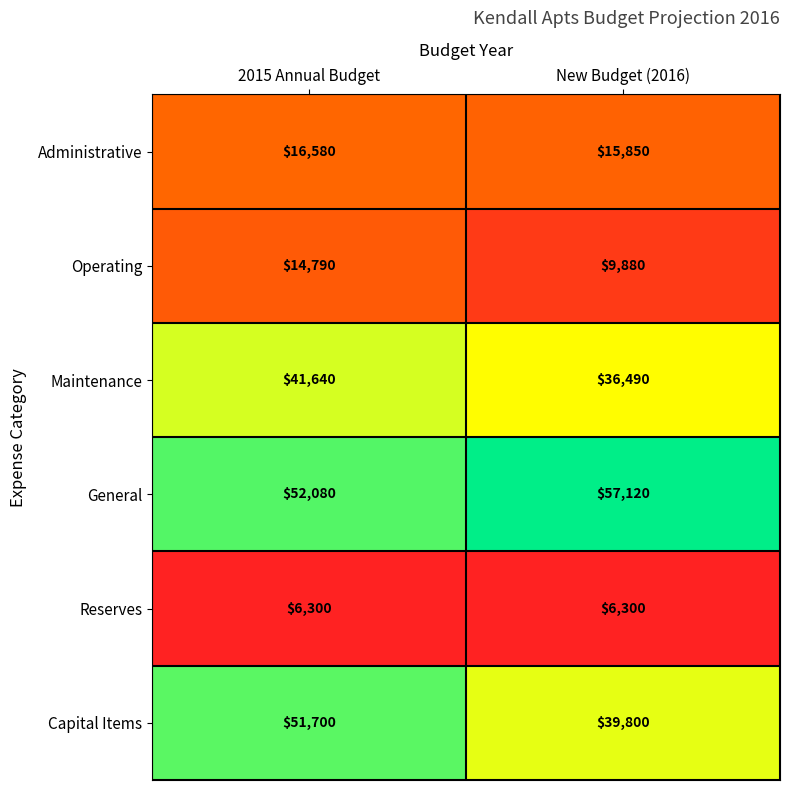

Which series has the widest spread of values?

Capital Items